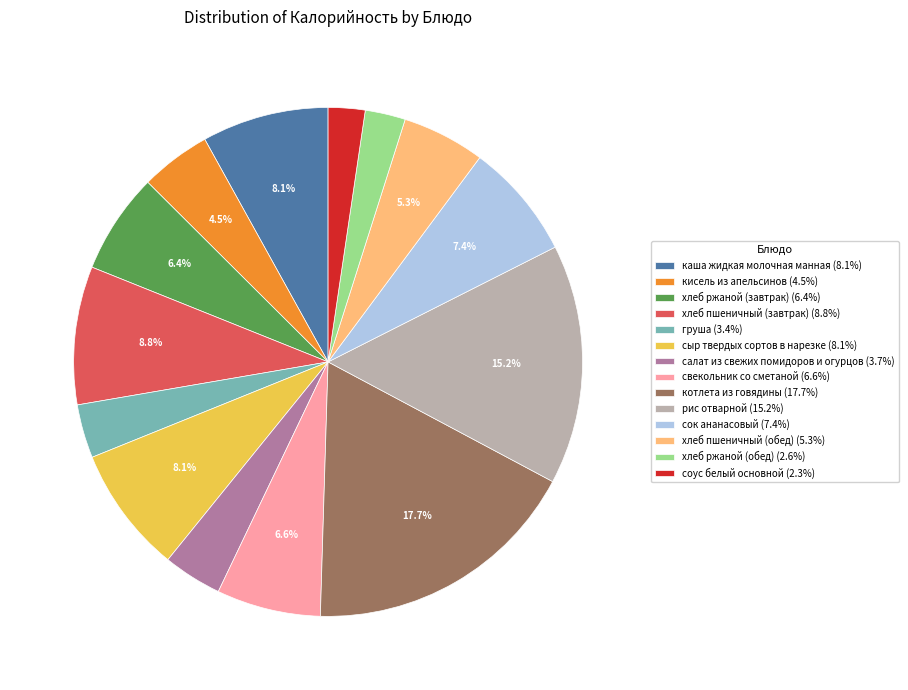

True or false: хлеб ржаной (завтрак) accounts for 1% of the total.

False